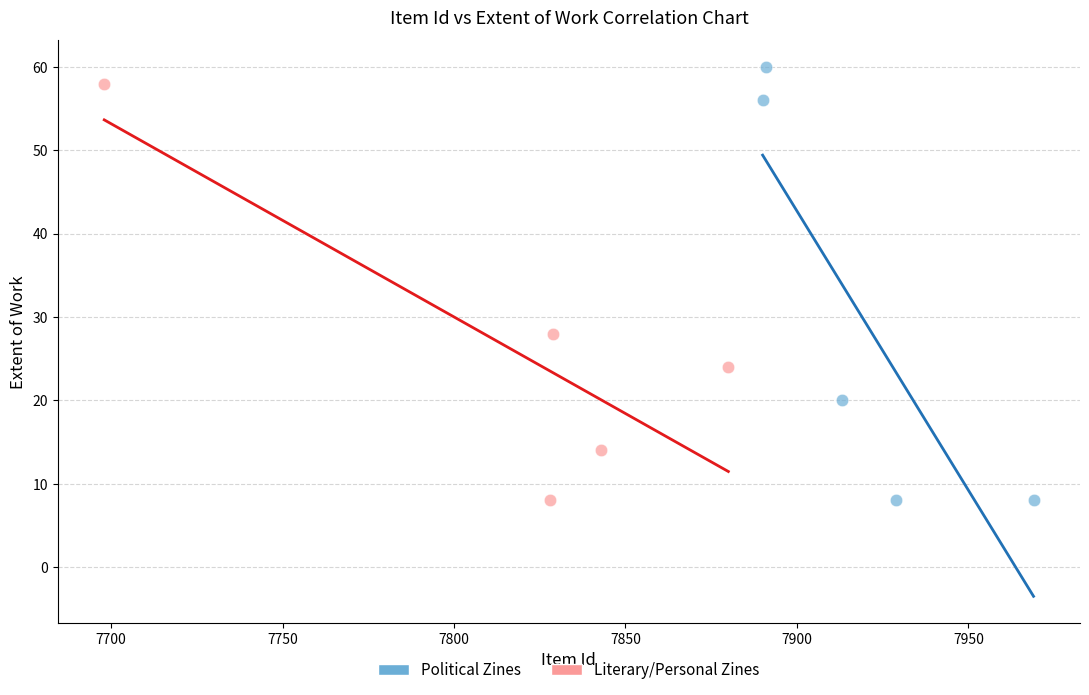

What are all the series names shown in the legend?

Political Zines, Literary/Personal Zines